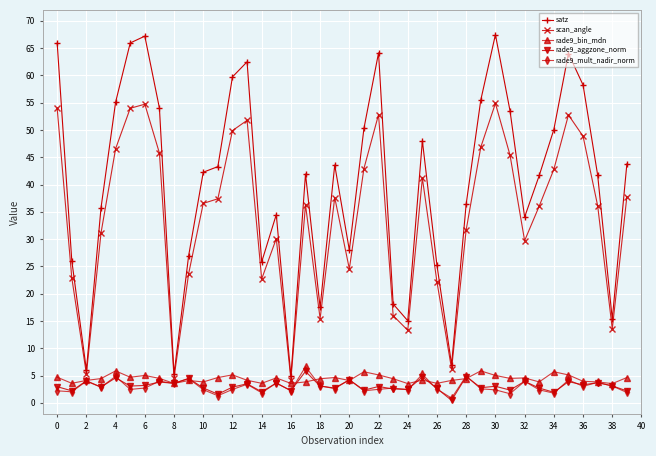

What is the greatest value displayed?

67.5